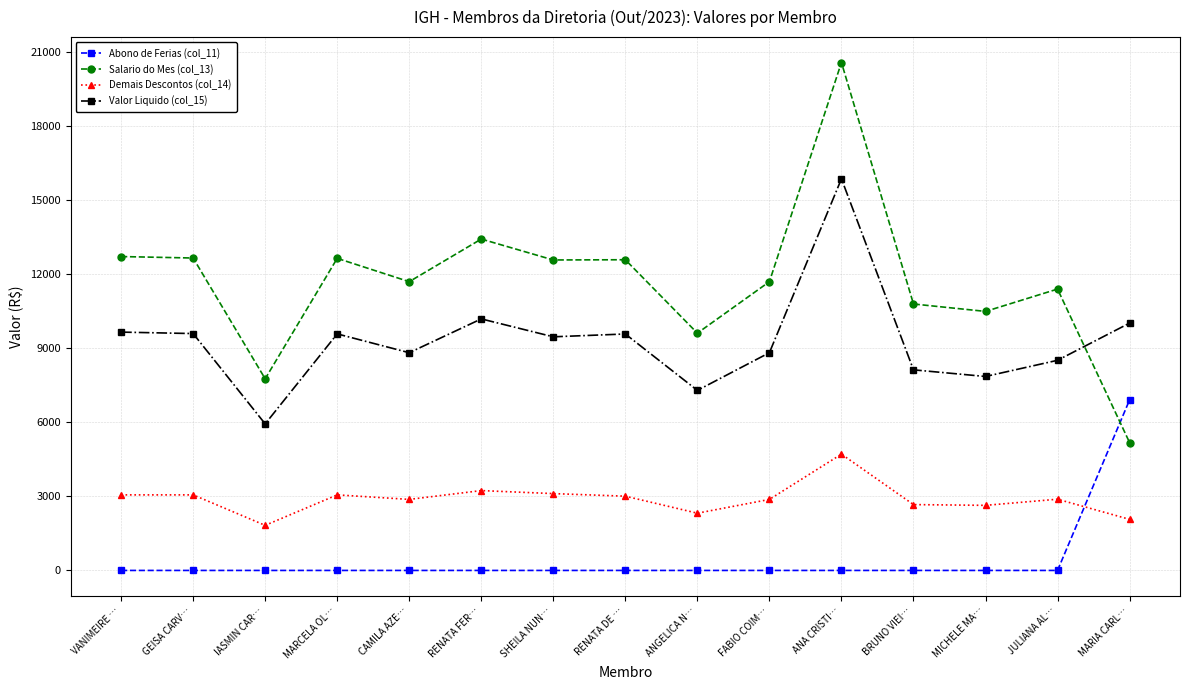

True or false: Abono de Ferias (col_11) has a value of 0.0 at SHEILA NUN….

True